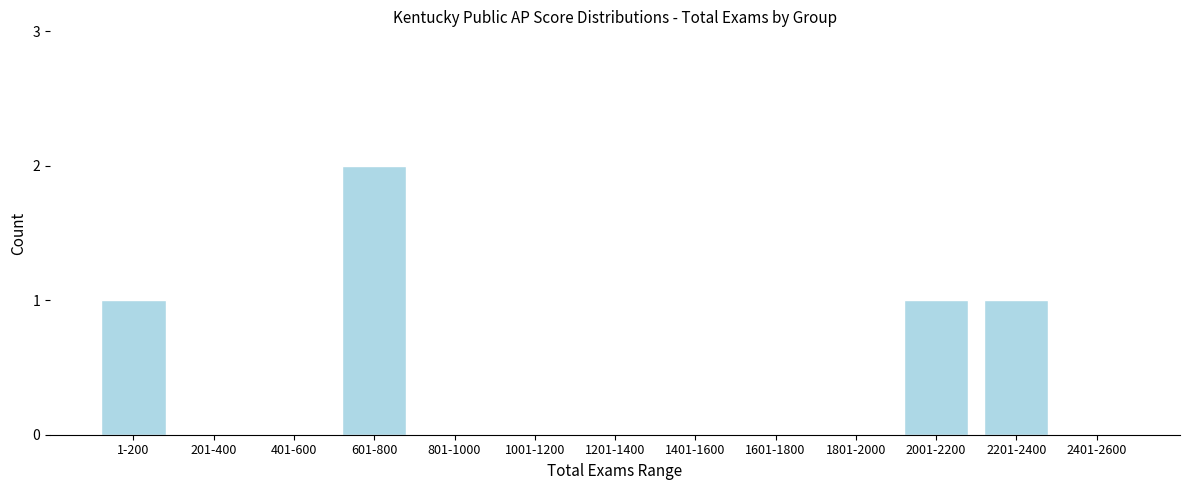

True or false: the data shows 1 at 2201-2400.

True